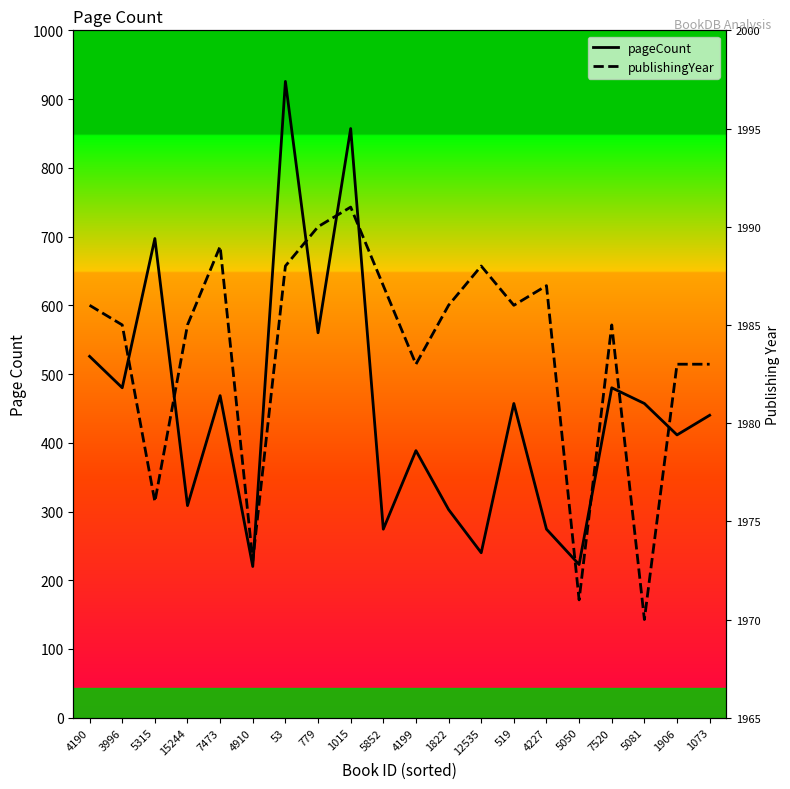

What position from the left is 1906?

19